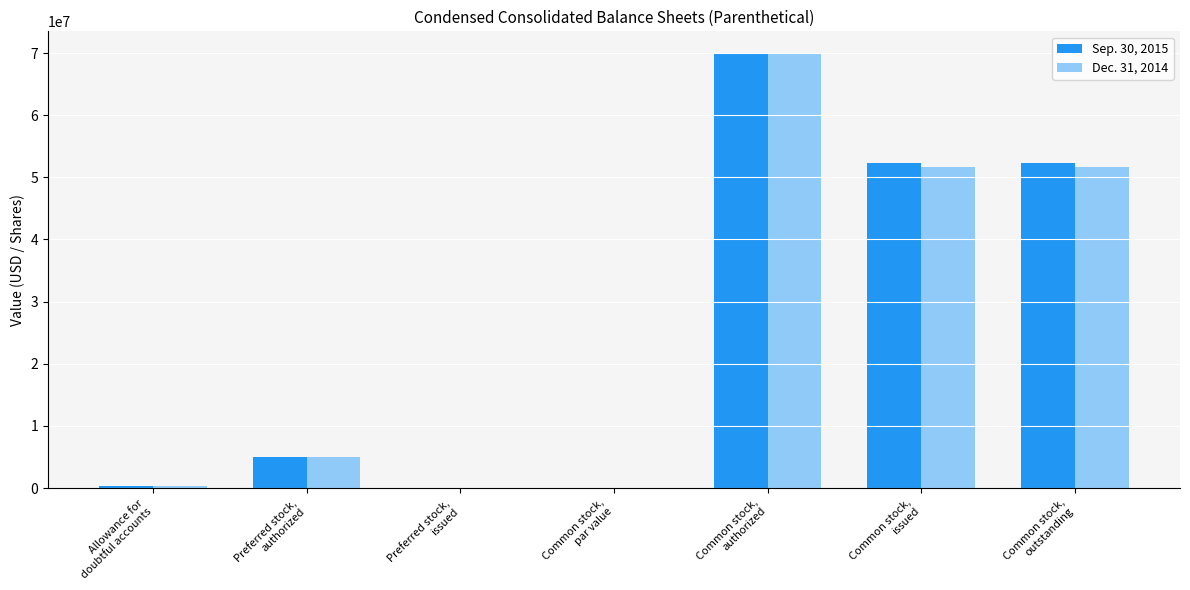

Which series has the largest range (max minus min)?

Sep. 30, 2015